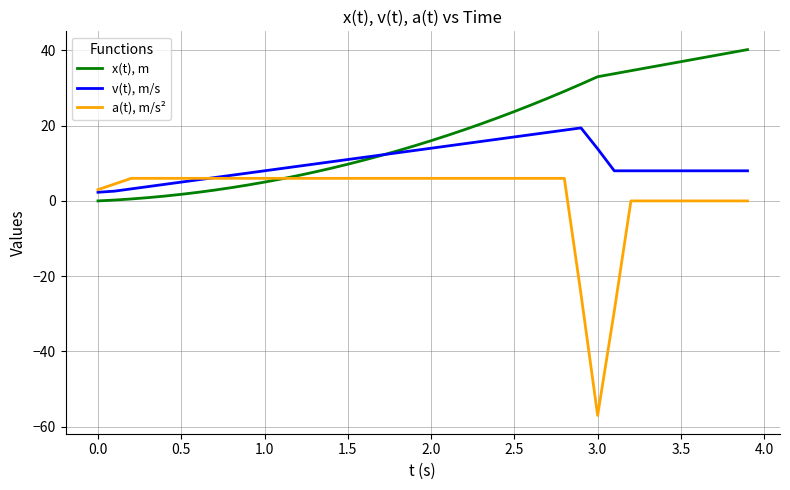

Which series has the largest total across all categories?

x(t), m